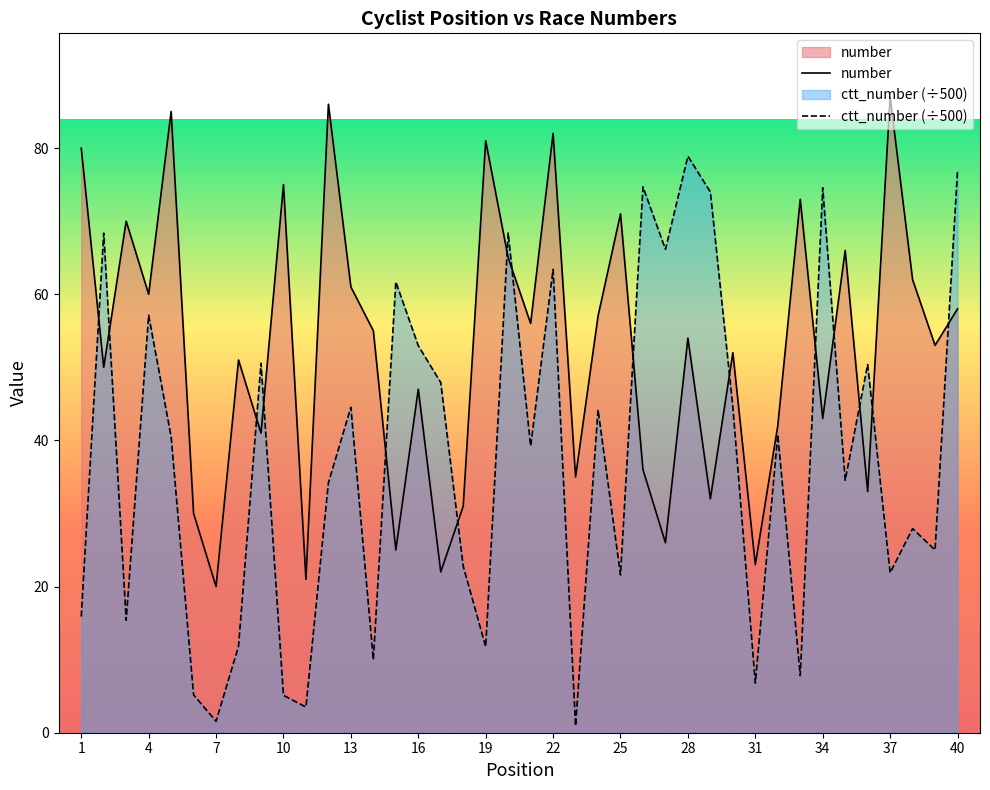

True or false: ctt_number and number intersect in this chart.

True